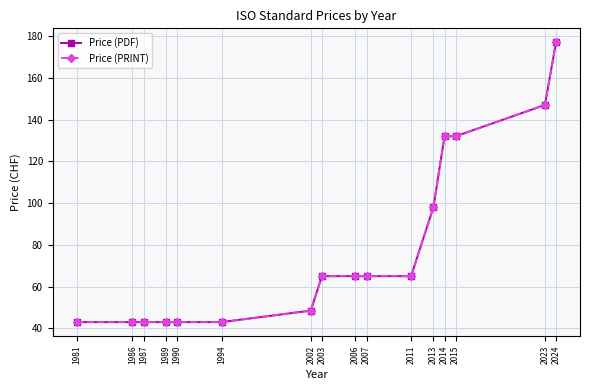

Is this an area chart (filled region under the line)?

No